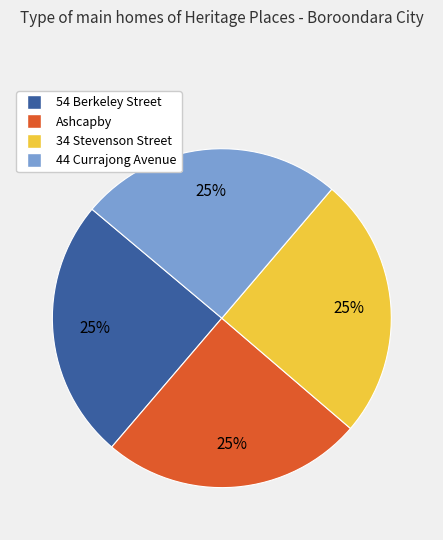

To the nearest percent, what percentage of the pie is 54 Berkeley Street?

25%